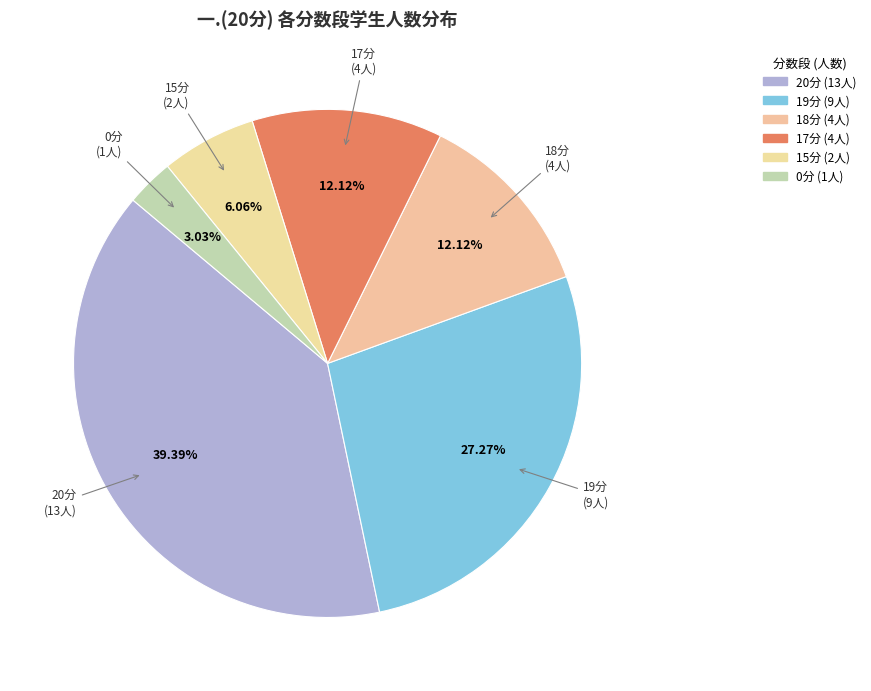

Is there any slice that represents more than half of the pie?

No